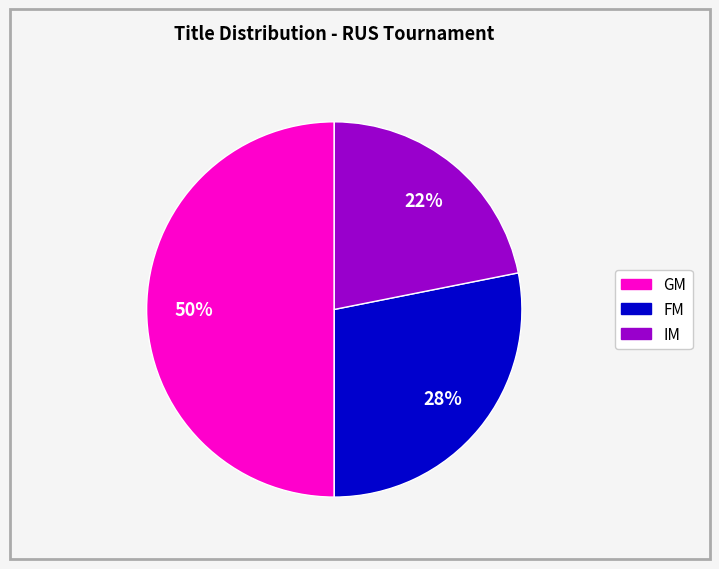

To the nearest percent, what is the difference between the largest and smallest slice percentages?

28%